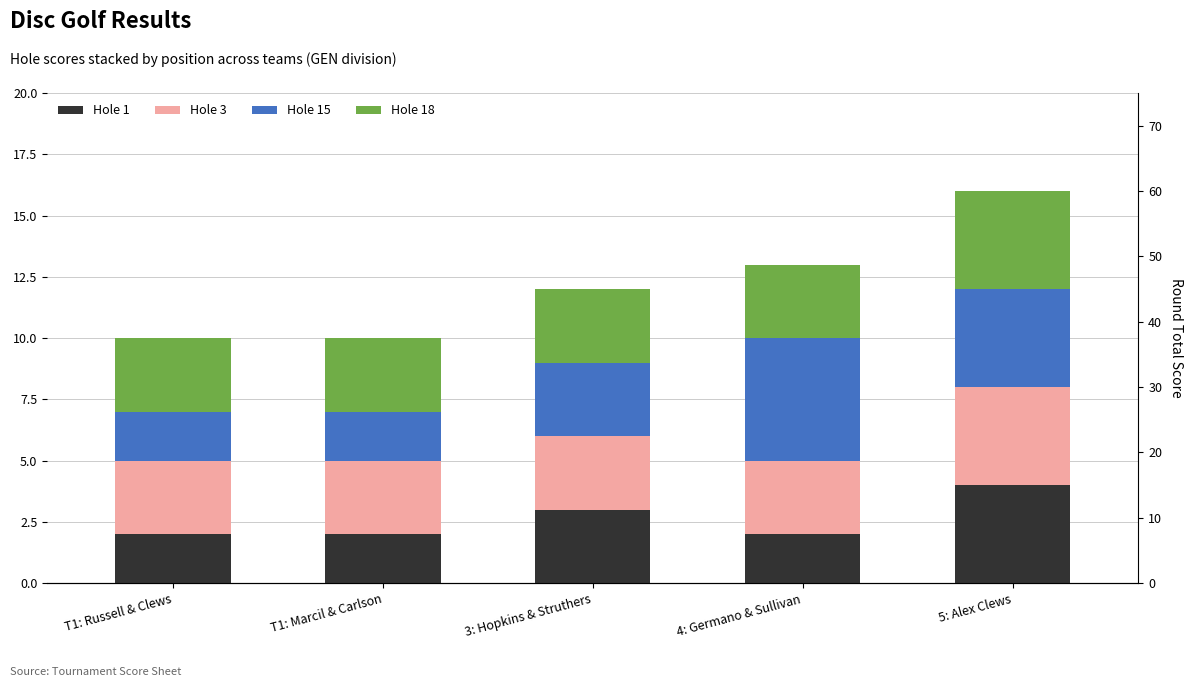

How many bars are there in total?

20